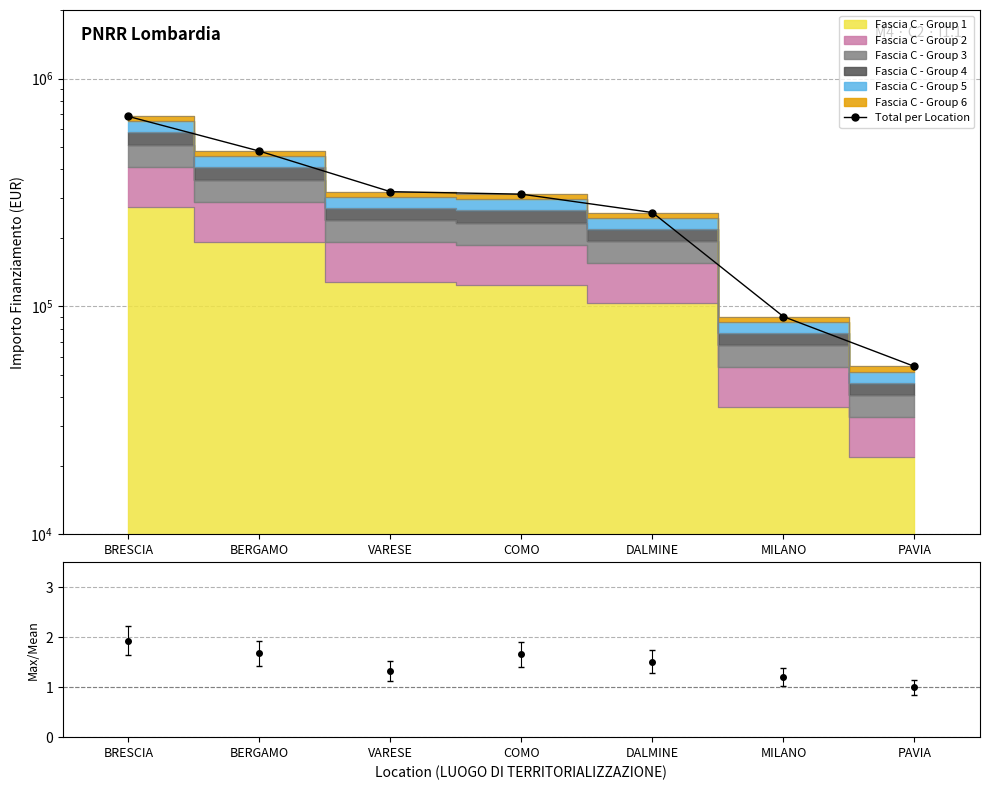

Rank the categories by value from highest to lowest.

BRESCIA, BERGAMO, VARESE, COMO, DALMINE, MILANO, PAVIA